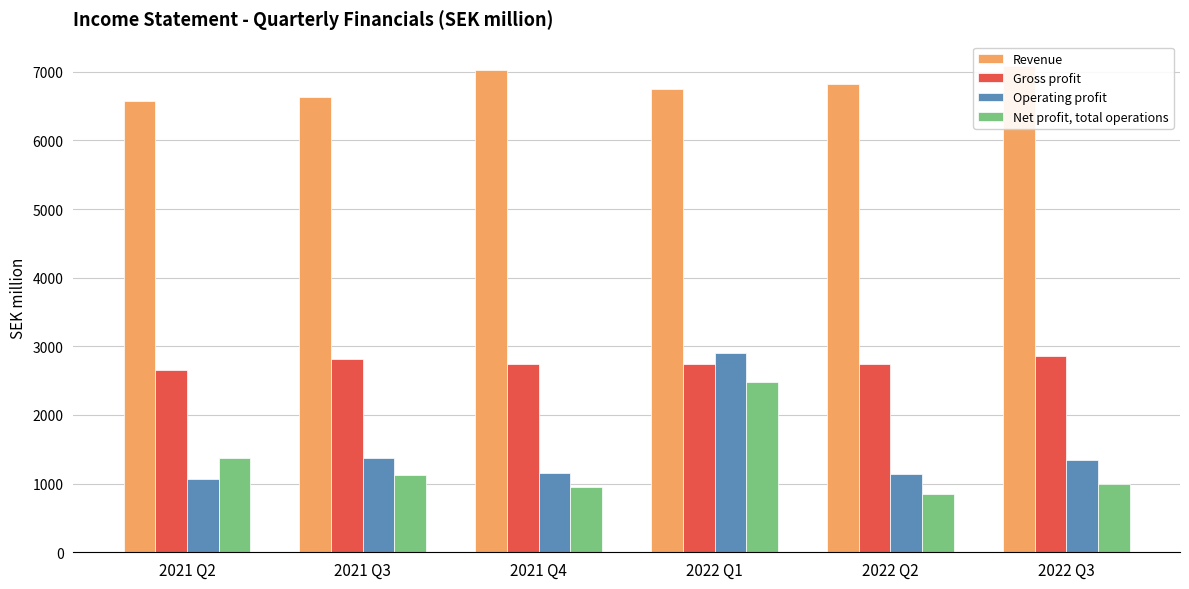

Is the value of Revenue at 2022 Q3 greater than the value of Operating profit at 2022 Q3?

Yes